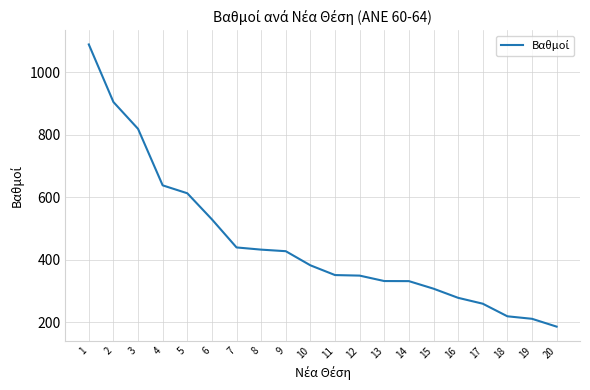

What is the difference between the values at 6 and 5?

83.4